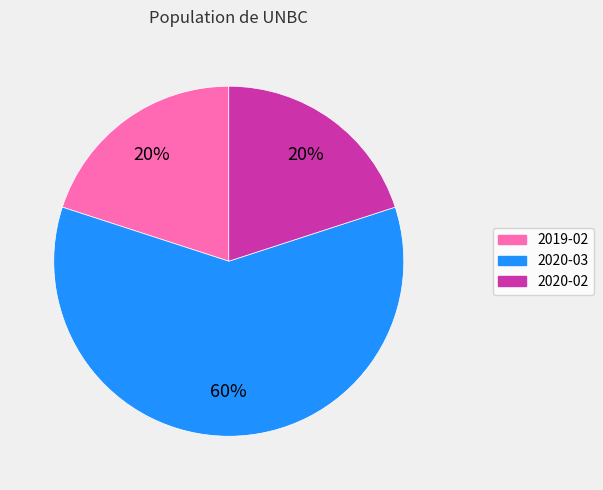

How many segments does this pie chart have?

3